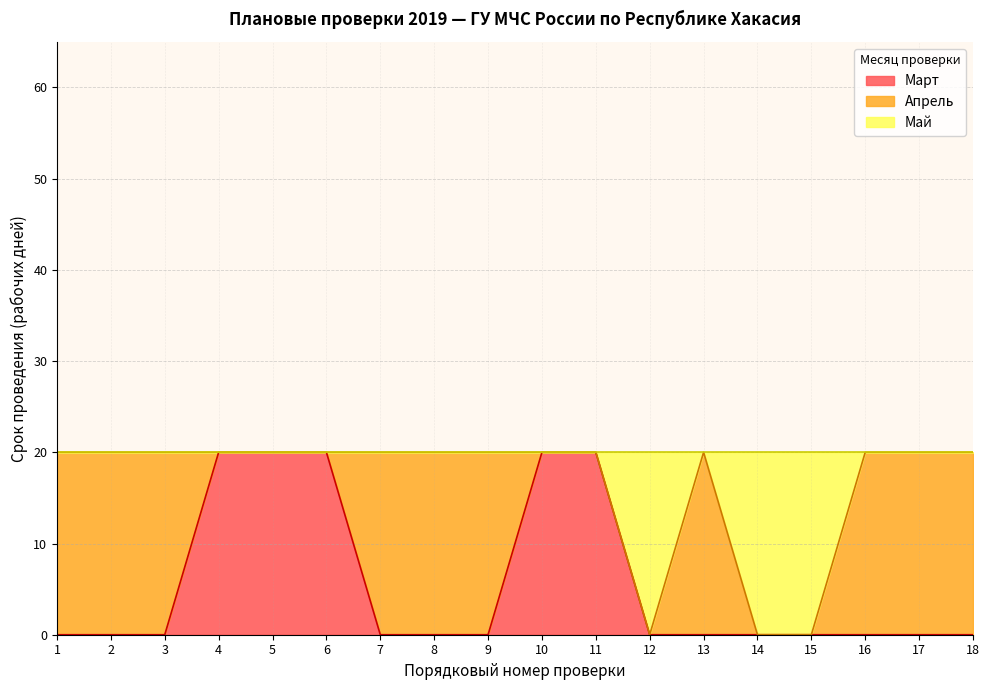

The Срок проведения (рабочих дней) series shows 10 at 16. True or false?

False